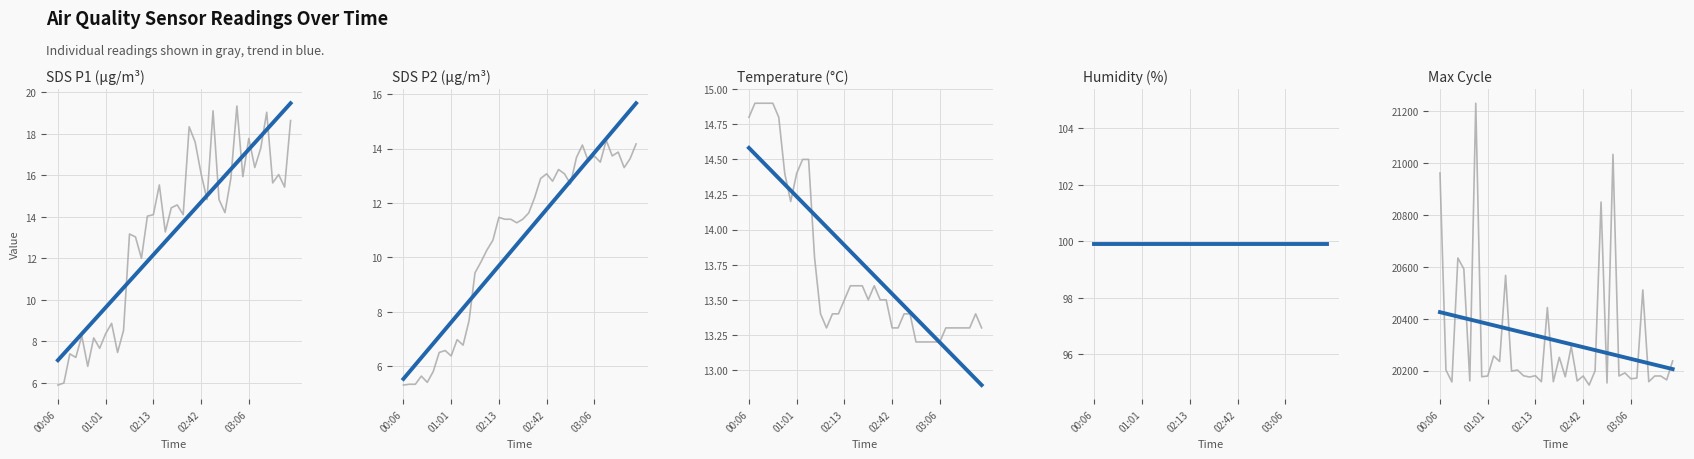

What is the smallest value displayed?

5.3